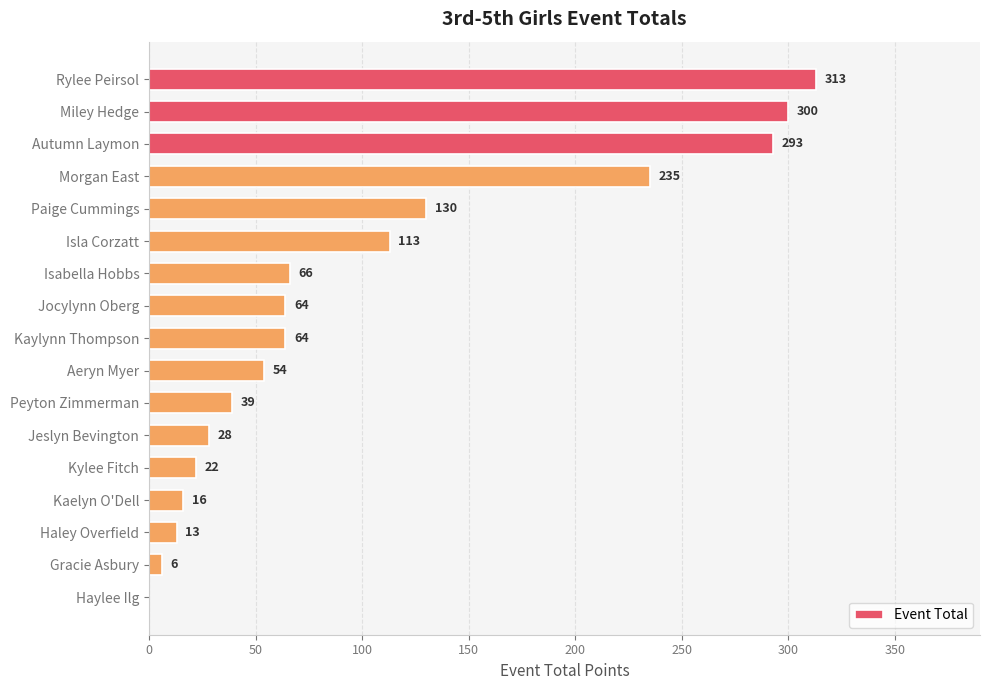

What is the sum of the values at Morgan East and Isabella Hobbs?

301